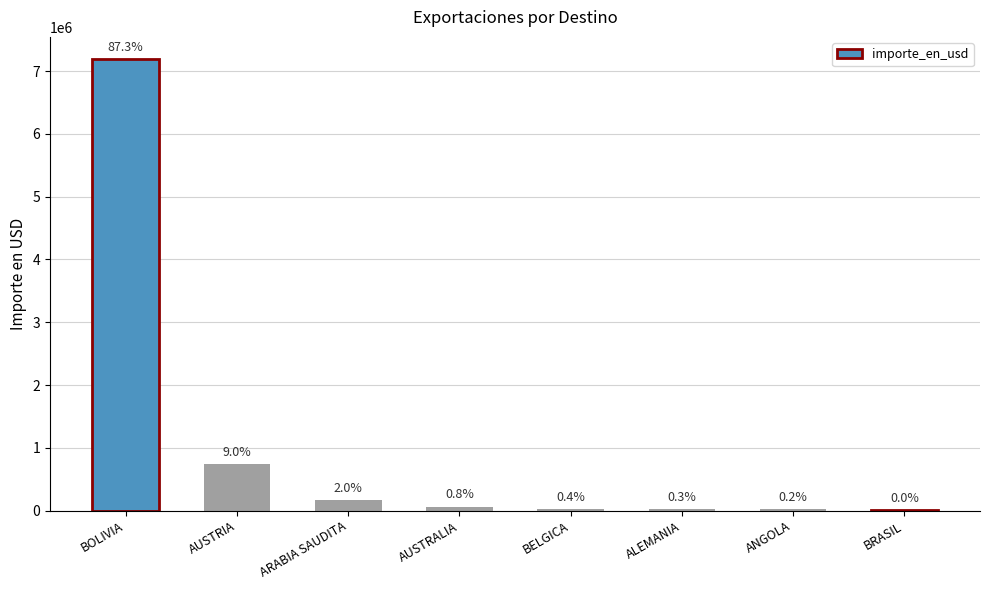

What is the difference between the values at AUSTRALIA and AUSTRIA?

673431.9